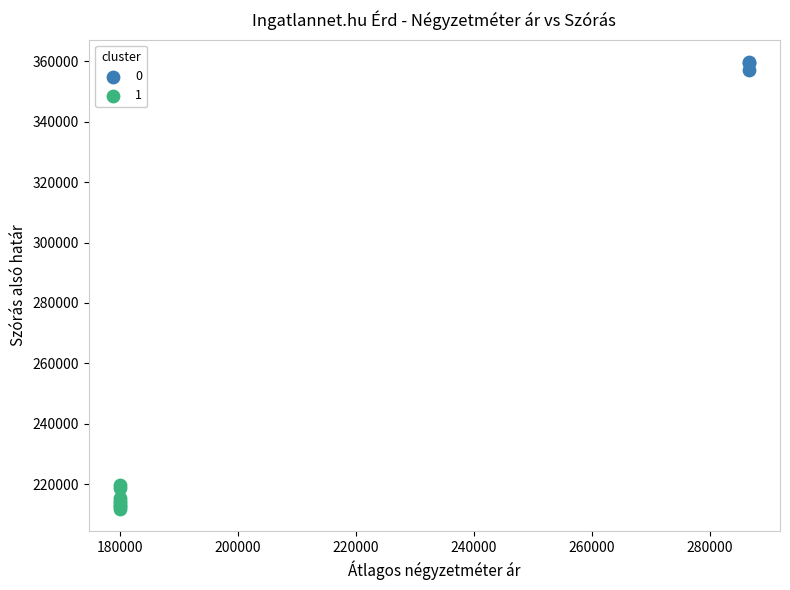

Which series has the widest spread of Y values?

1